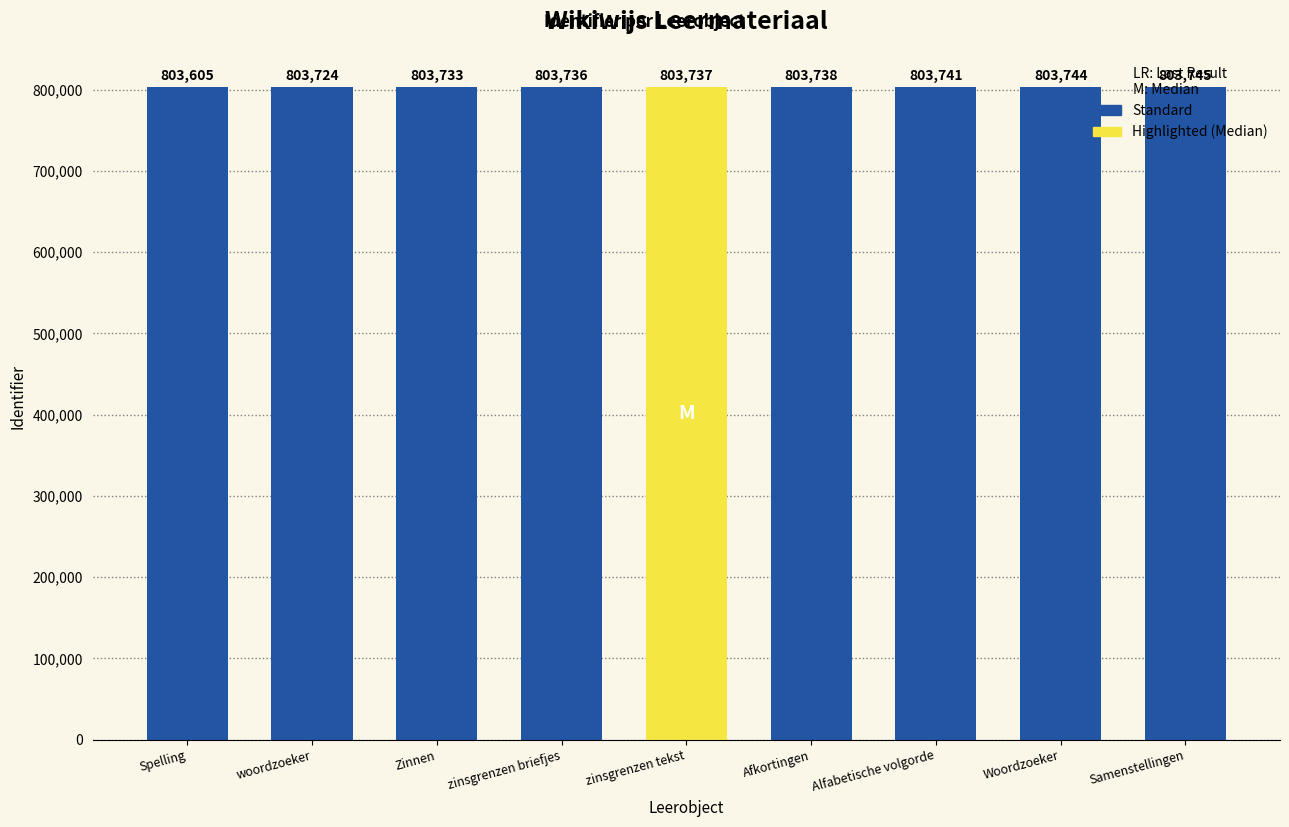

True or false: the data shows 1379498 at Zinnen.

False